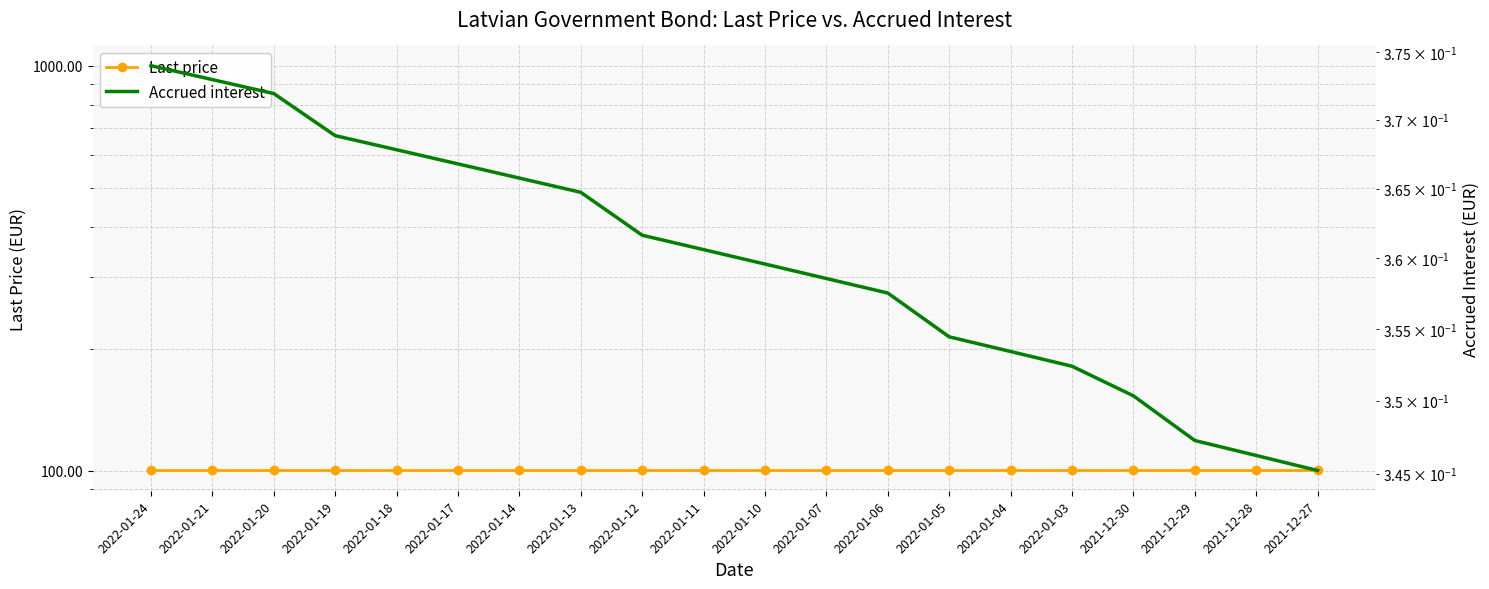

The Last price series shows 100.2 at 2022-01-24. True or false?

True